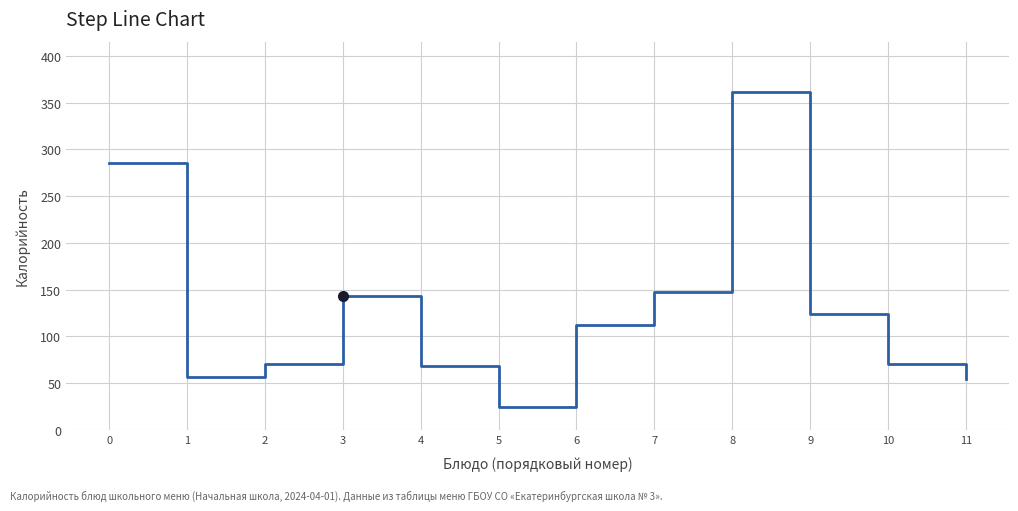

What is the minimum value shown in the chart?

25